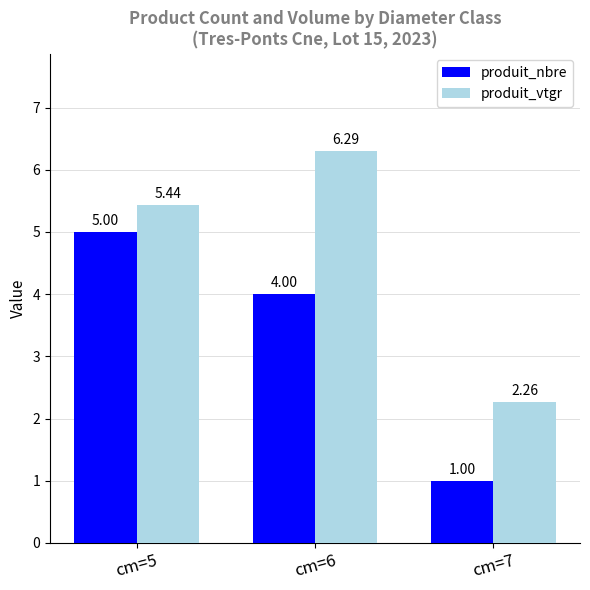

What are all the series names shown in the legend?

produit_nbre, produit_vtgr